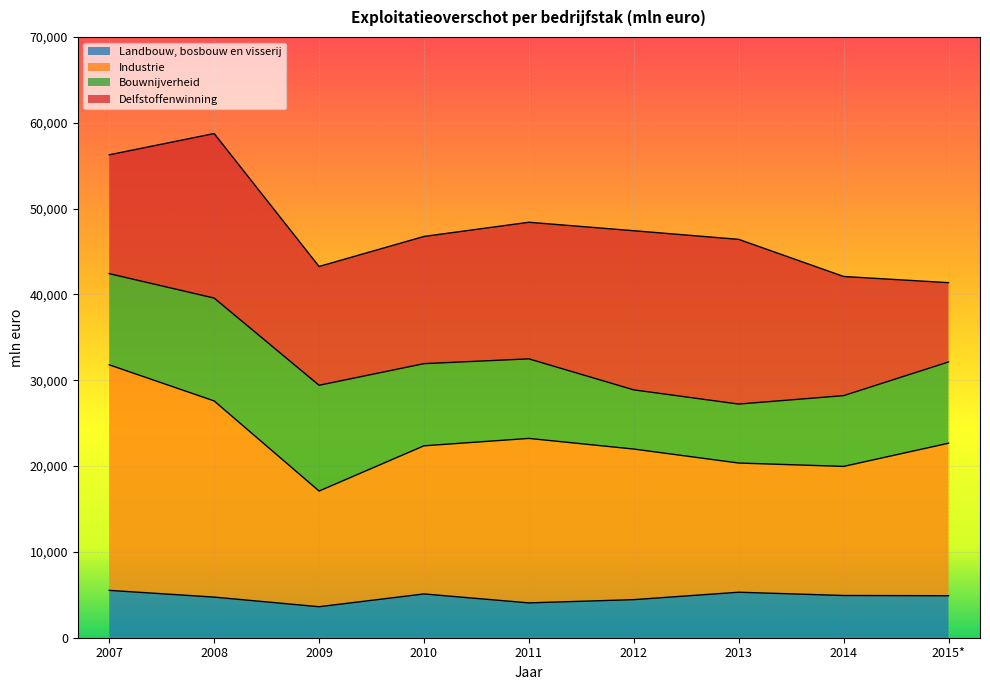

Which series changed the most between 2007 and 2015*?

Industrie